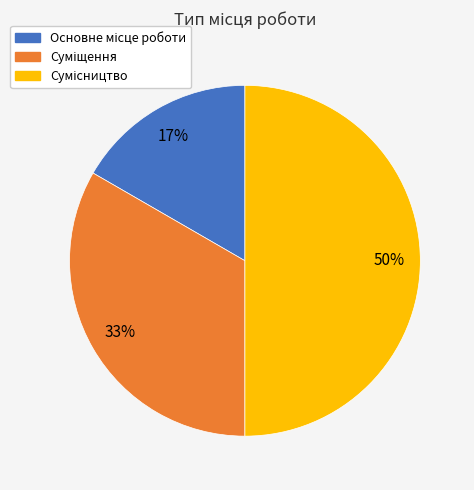

To the nearest percent, what is the difference between the largest and smallest slice percentages?

33%